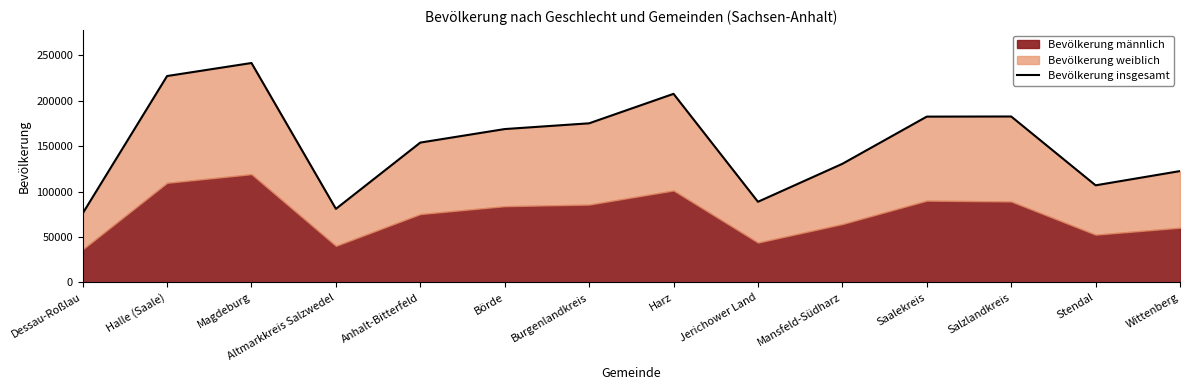

List the labels in order of value, smallest first.

Dessau-Roßlau, Altmarkkreis Salzwedel, Jerichower Land, Stendal, Wittenberg, Mansfeld-Südharz, Anhalt-Bitterfeld, Börde, Burgenlandkreis, Saalekreis, Salzlandkreis, Harz, Halle (Saale), Magdeburg